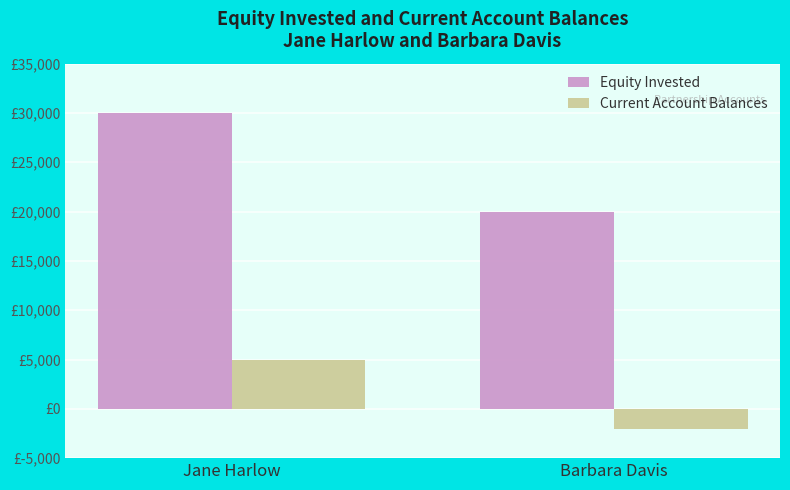

What is the highest value of the Equity Invested series?

30000